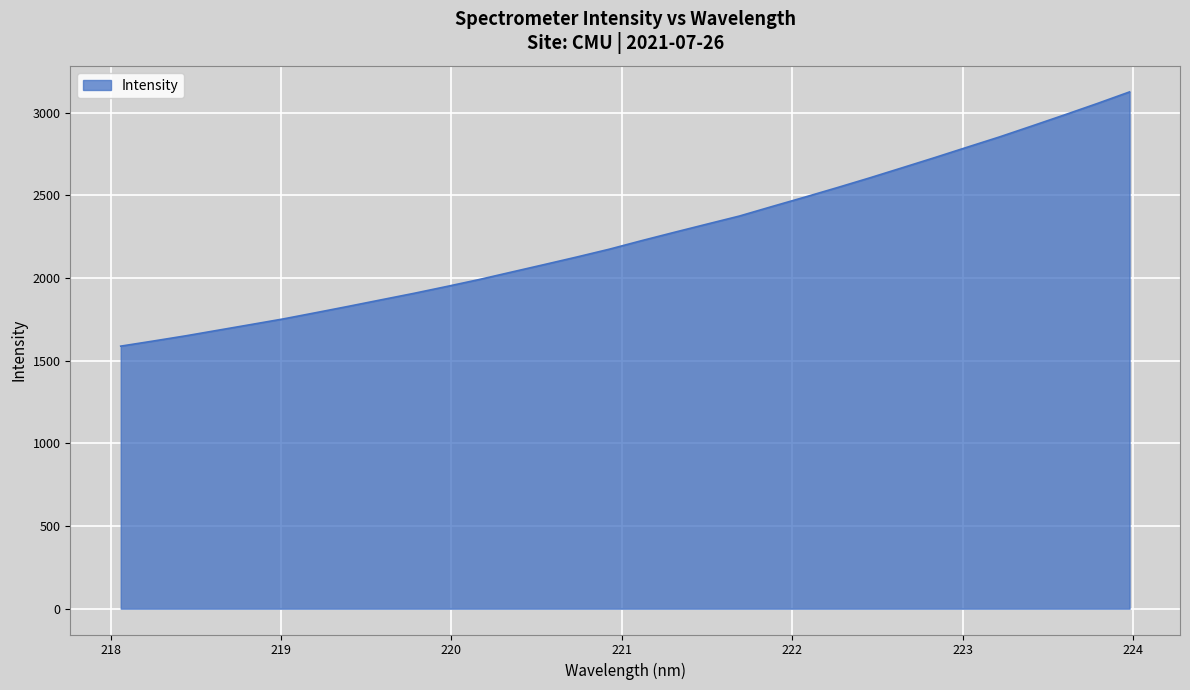

What is the minimum value shown in the chart?

1588.1